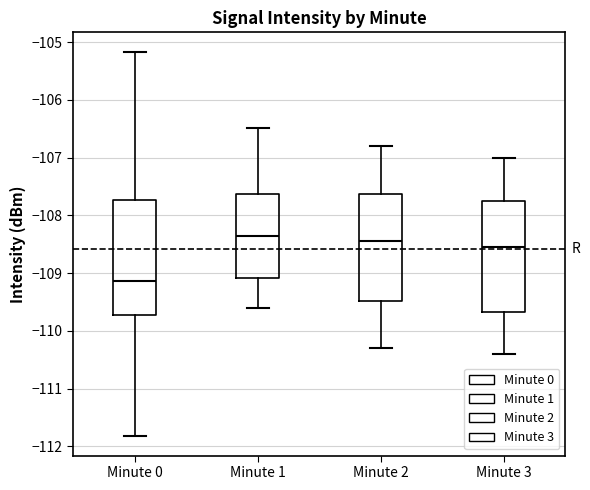

Where does the lower whisker of the box for Minute 3 end on the y-axis? The values are not printed on the chart, so give them approximately, as read against the axis.

-110.4